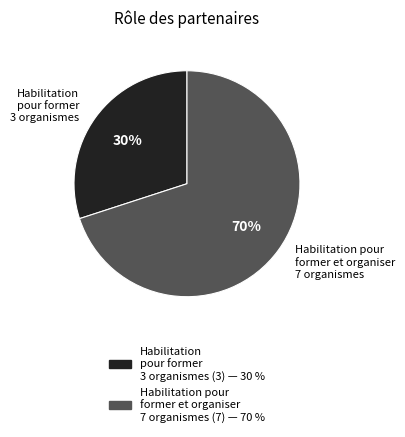

Rank the categories by value from lowest to highest.

Habilitation pour former 3 organismes, Habilitation pour former et organiser 7 organismes